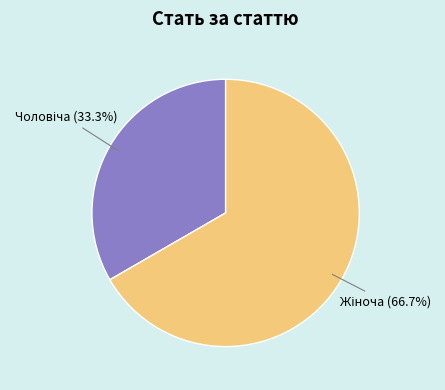

What is the change in value from Чоловіча to Жіноча?

+1